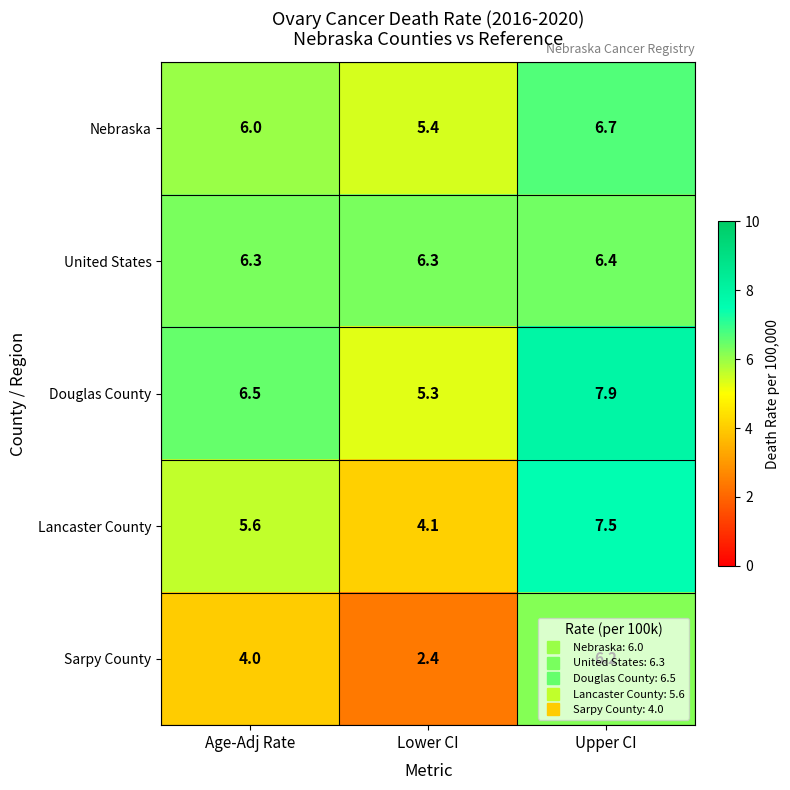

Rank the series by their maximum value, from highest to lowest.

Douglas County, Lancaster County, Nebraska, United States, Sarpy County